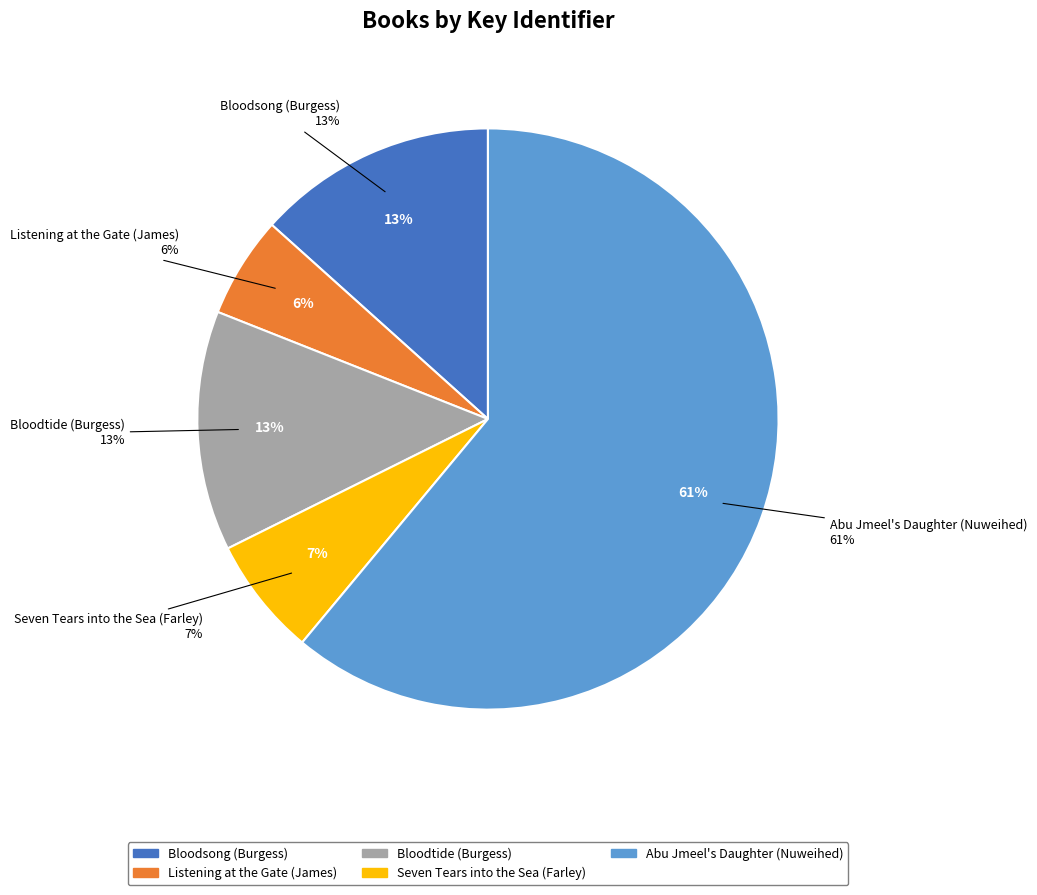

Which has a higher value, Abu Jmeel's Daughter (Nuweihed) or Bloodtide (Burgess)?

Abu Jmeel's Daughter (Nuweihed)